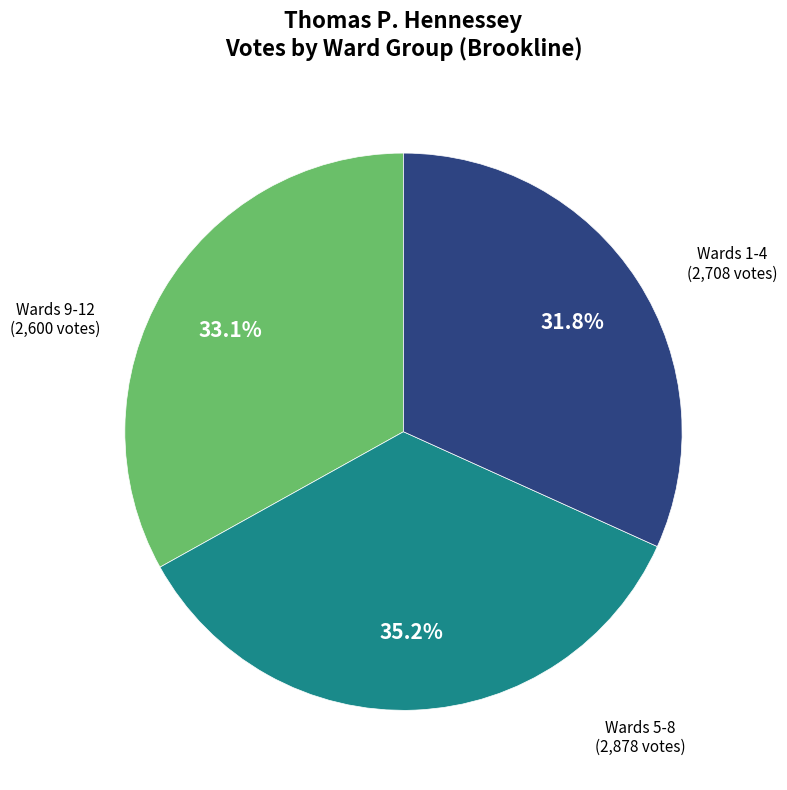

Is there a majority slice in this chart?

No